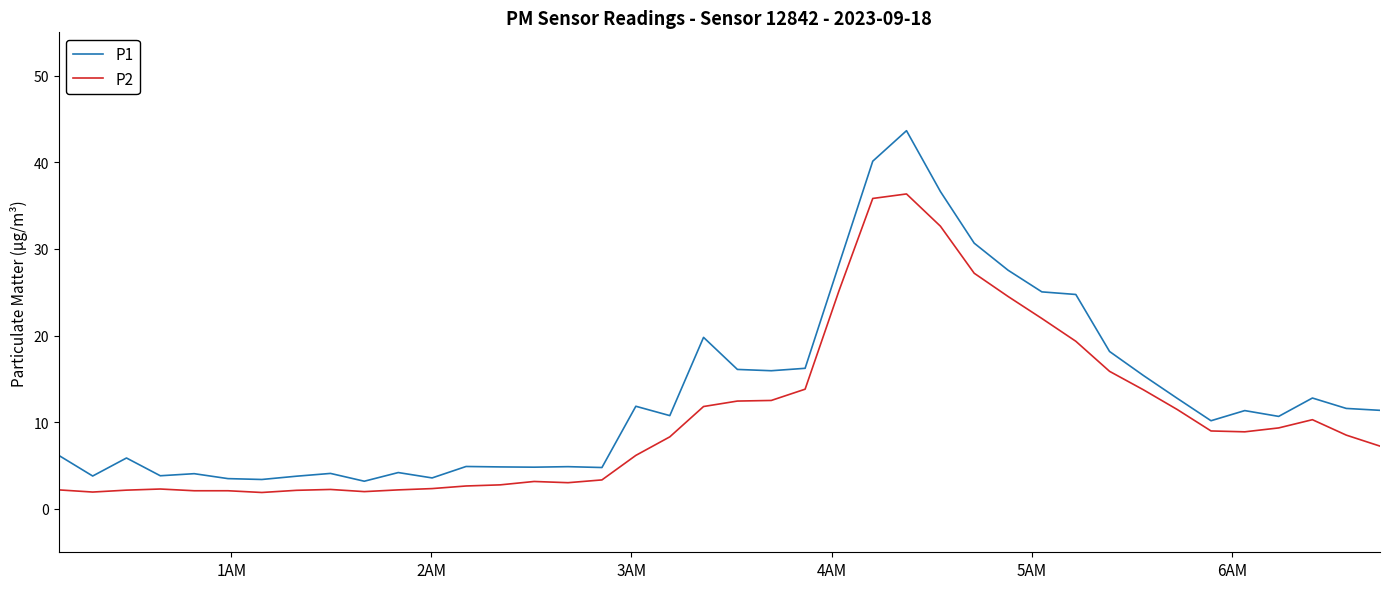

What is the difference between the second highest and second lowest values in the P2 series?

33.9